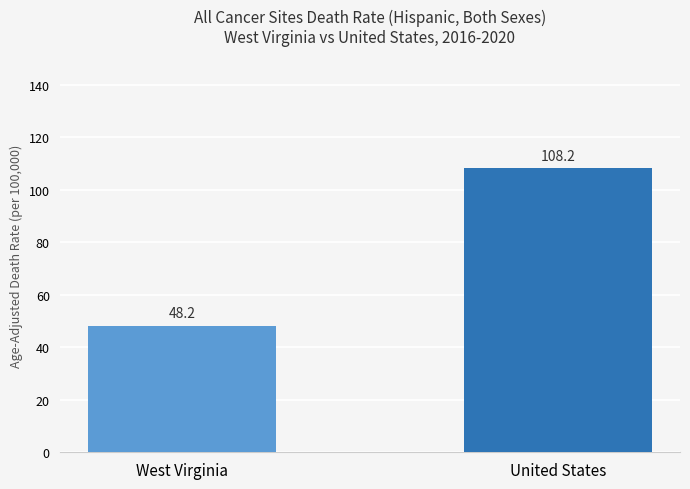

What is the difference between the maximum and minimum values?

60.0